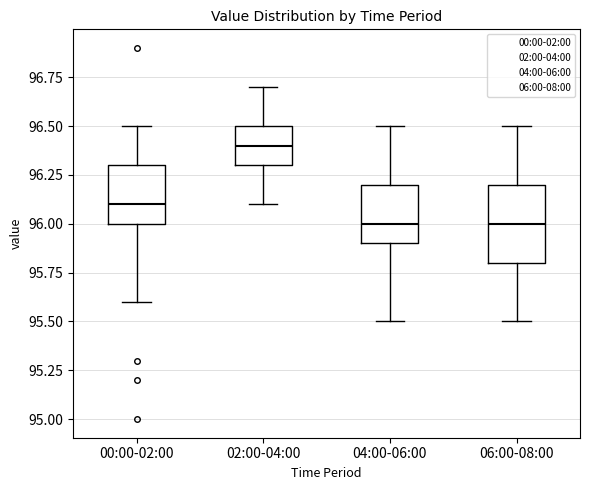

Where does the upper whisker of the box for 06:00-08:00 end on the y-axis? The values are not printed on the chart, so give them approximately, as read against the axis.

96.5